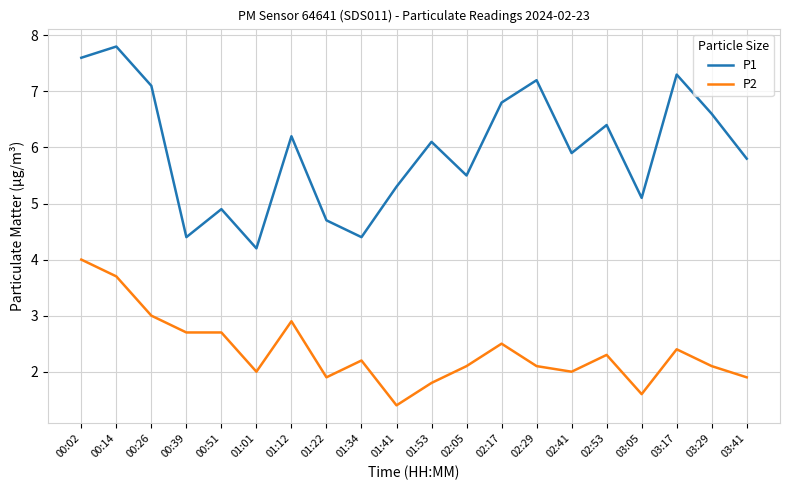

True or false: P2 and P1 cross at least once.

False